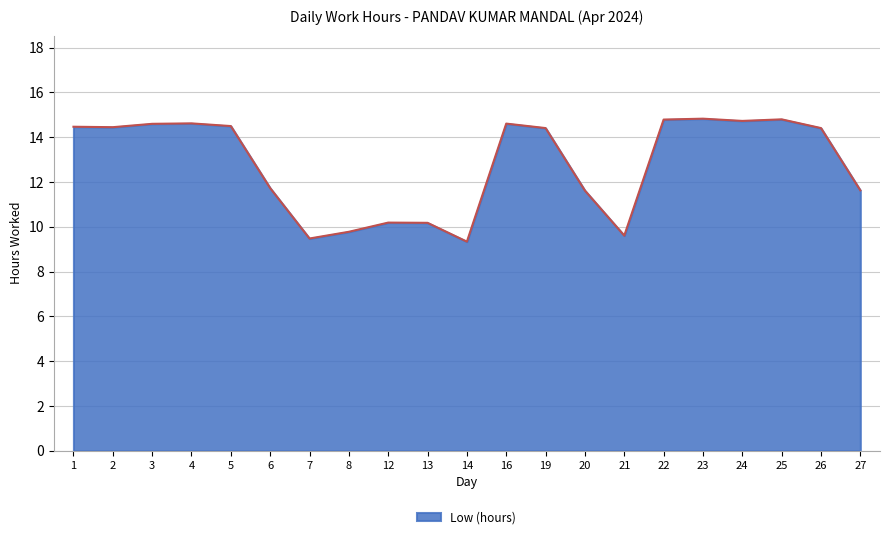

The chart shows a value of 10.0 at 2. True or false?

False